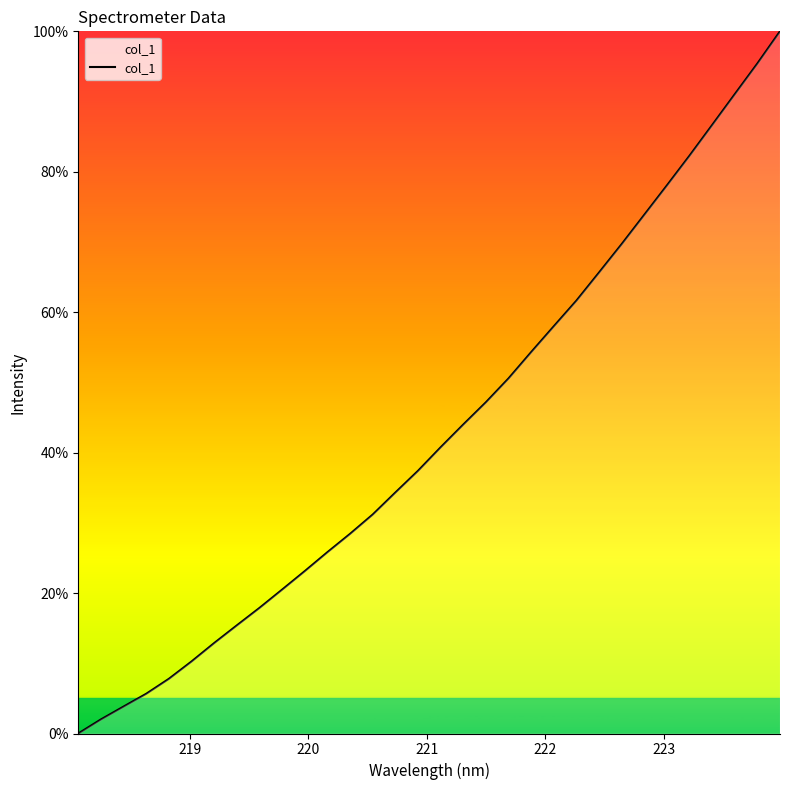

What is the greatest value displayed?

100.0